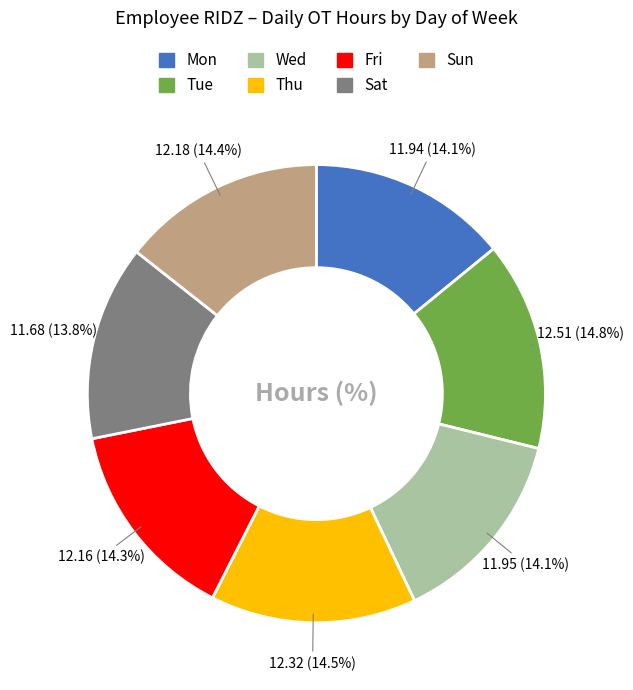

How much of the chart is everything except Mon?

85.9%